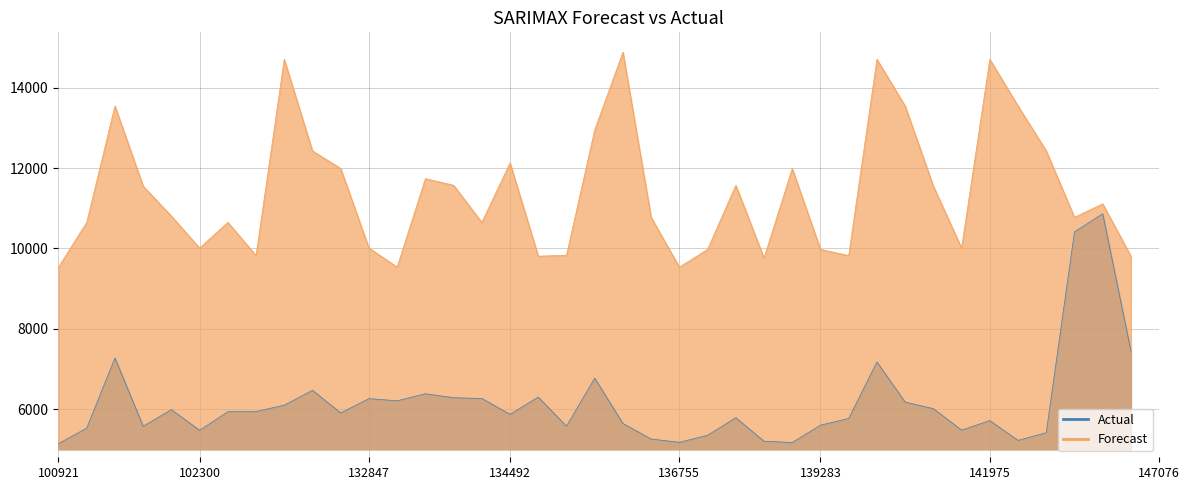

Which series changed the most between 136561 and 141975?

Forecast